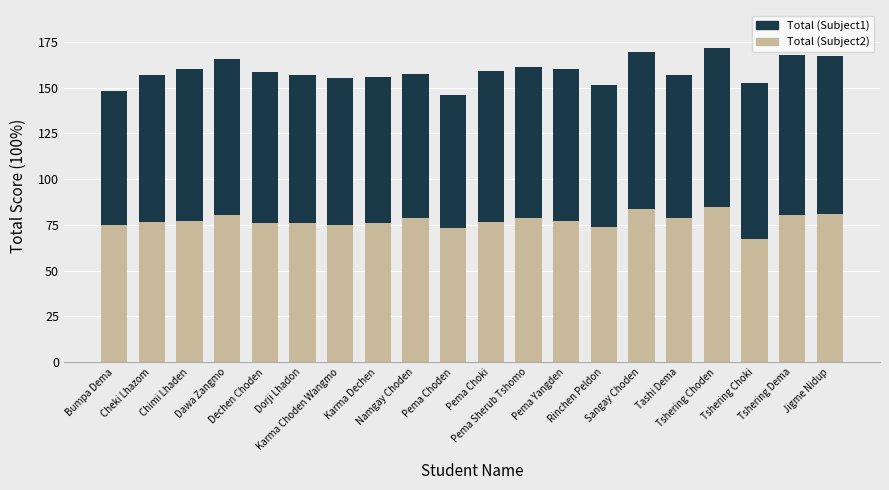

What is the highest value of the Total (Subject2) series?

84.7